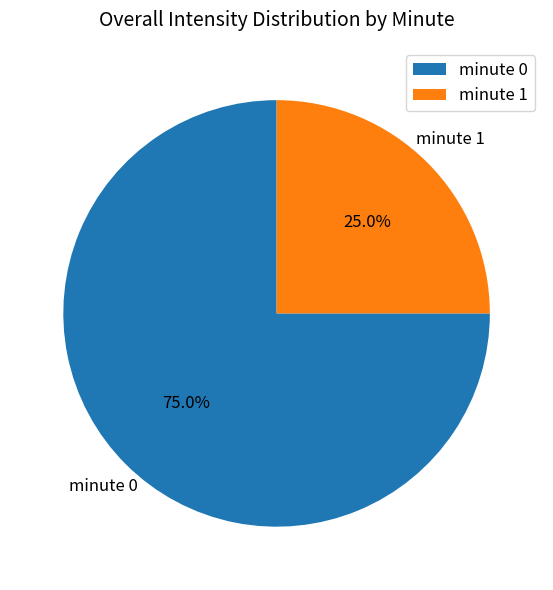

Which slice is the largest?

minute 0